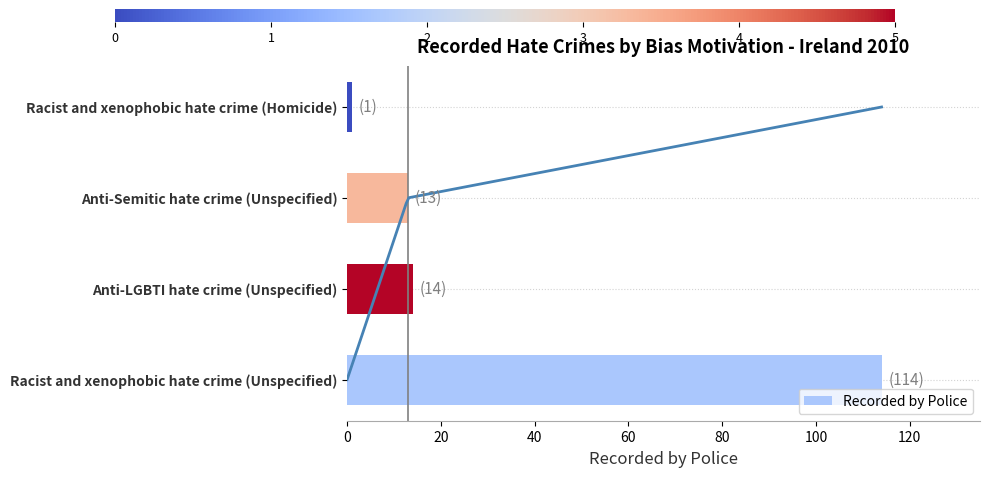

What is the value of the 1st bar from the left?

114